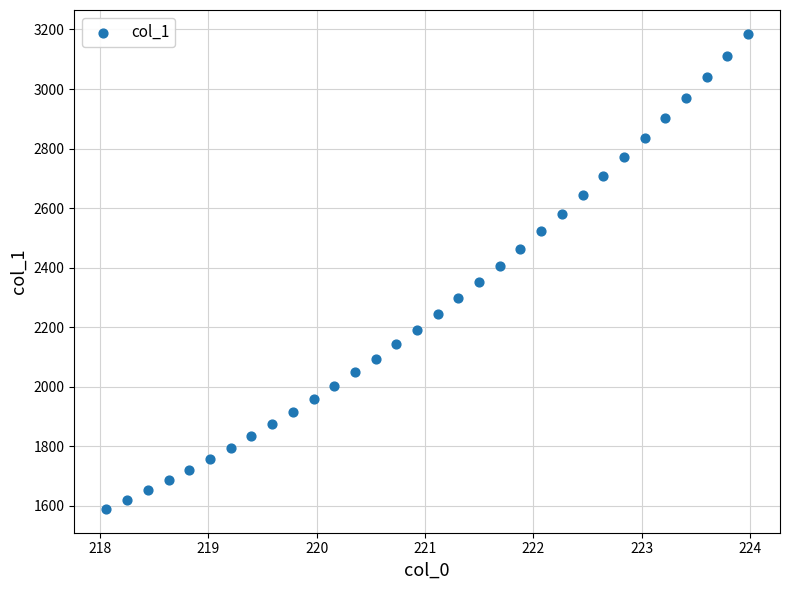

What Y value in the scatter plot is closest to 2387?

2404.6